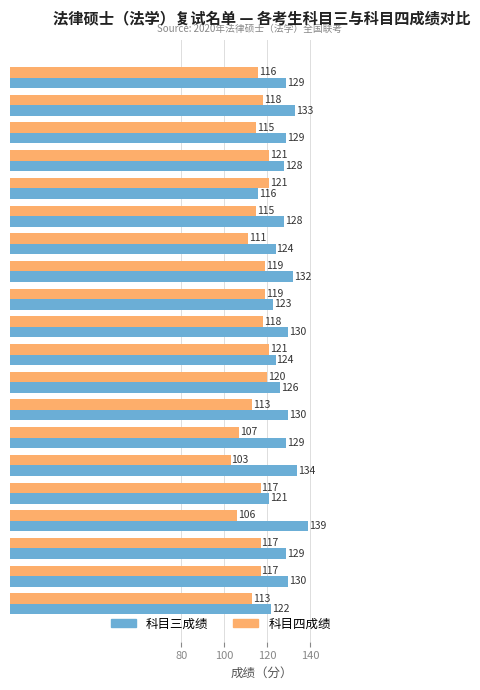

Between 汤梓怀 and 纪娟, which series saw the biggest shift?

科目四成绩